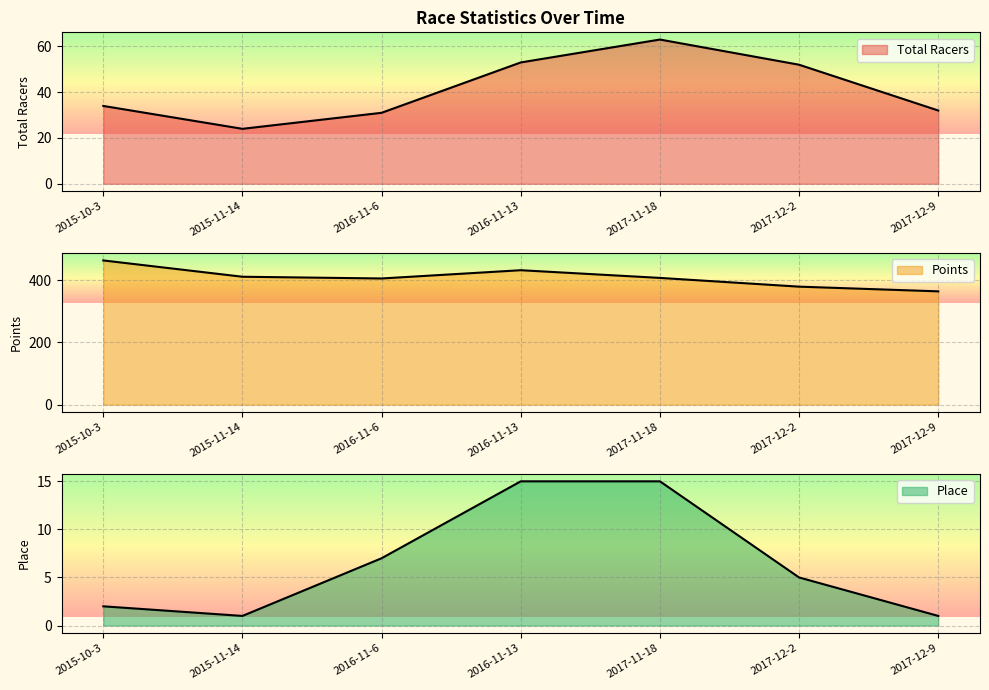

Reading left to right, transcribe all the data shown in this chart.

Total Racers: 2015-10-3=34.0	2015-11-14=24.0	2016-11-6=31.0	2016-11-13=53.0	2017-11-18=63.0	2017-12-2=52.0	2017-12-9=32.0
Points: 2015-10-3=464.1	2015-11-14=411.6	2016-11-6=406.0	2016-11-13=432.6	2017-11-18=407.8	2017-12-2=379.7	2017-12-9=364.6
Place: 2015-10-3=2.0	2015-11-14=1.0	2016-11-6=7.0	2016-11-13=15.0	2017-11-18=15.0	2017-12-2=5.0	2017-12-9=1.0